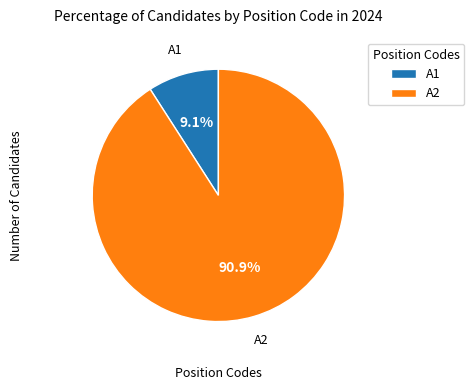

Count the number of slices in the pie.

2